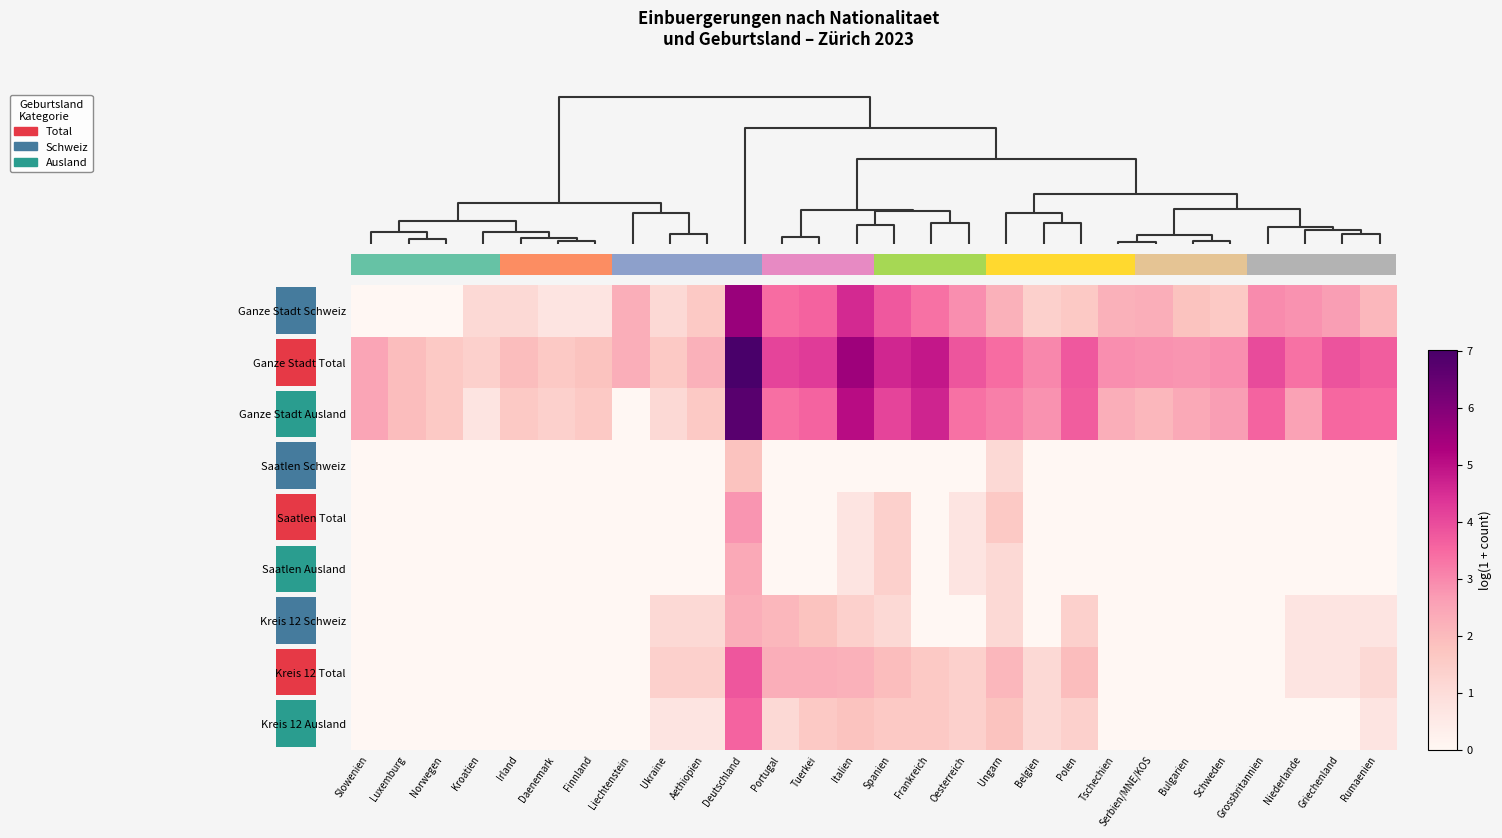

What is the average value of the Ganze Stadt Ausland series?

2.8